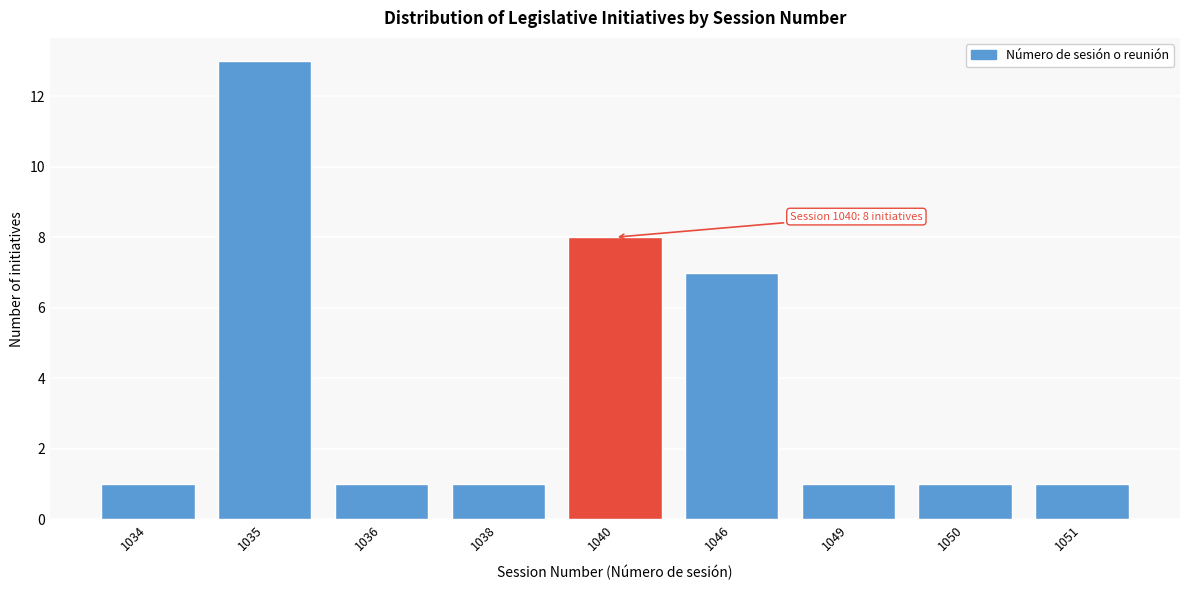

Reading right to left, extract all data points from this chart.

1	1	1	7	8	1	1	13	1